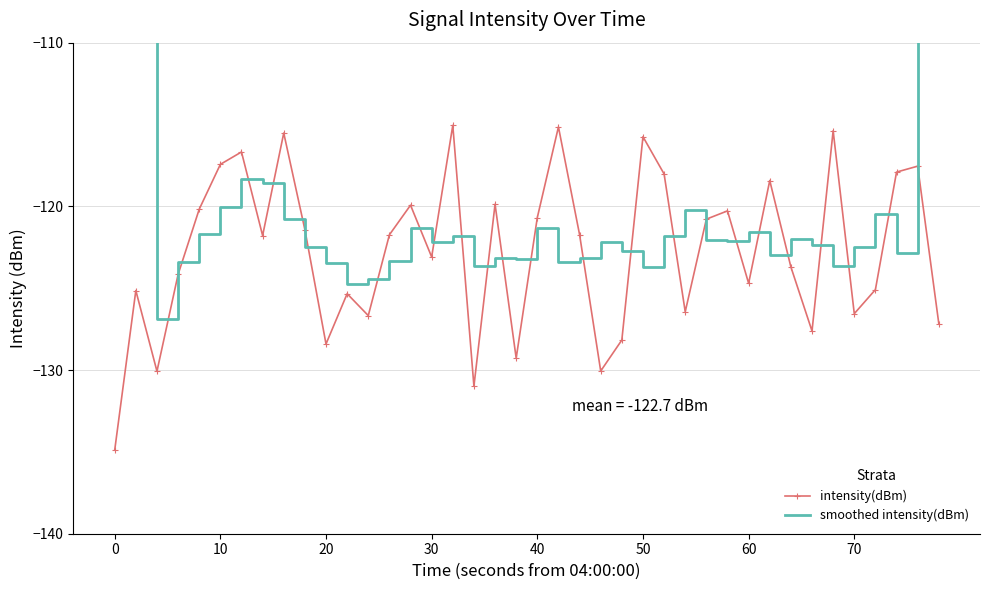

What is the minimum value for intensity(dBm)?

-134.9